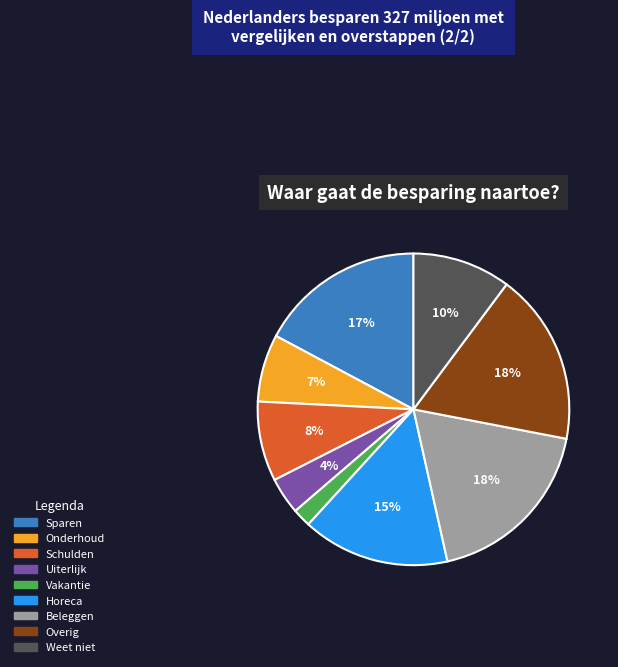

How many segments does this pie chart have?

9